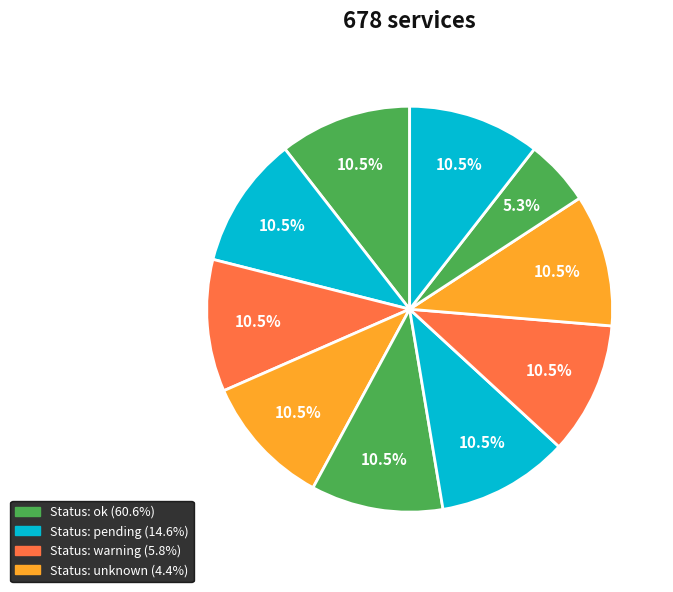

How many slices are in this pie chart?

10